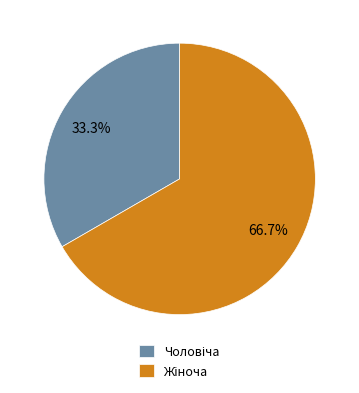

Does any single category account for the majority?

Yes